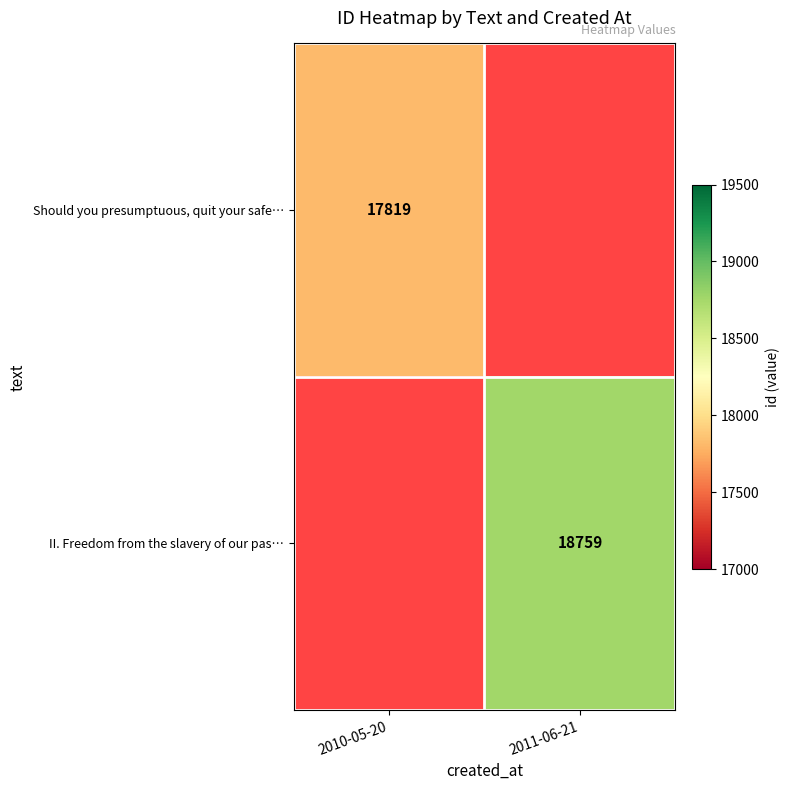

The II. Freedom from the slavery of our pas… series shows 18759 at 2011-06-21. True or false?

True